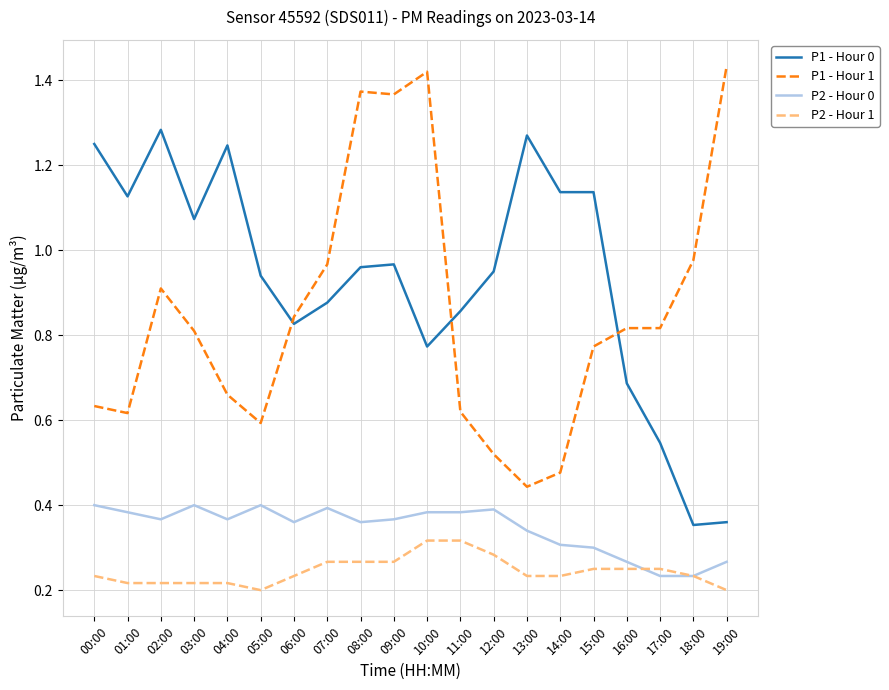

The P2 - Hour 0 series shows 0.3 at 15:00. True or false?

True